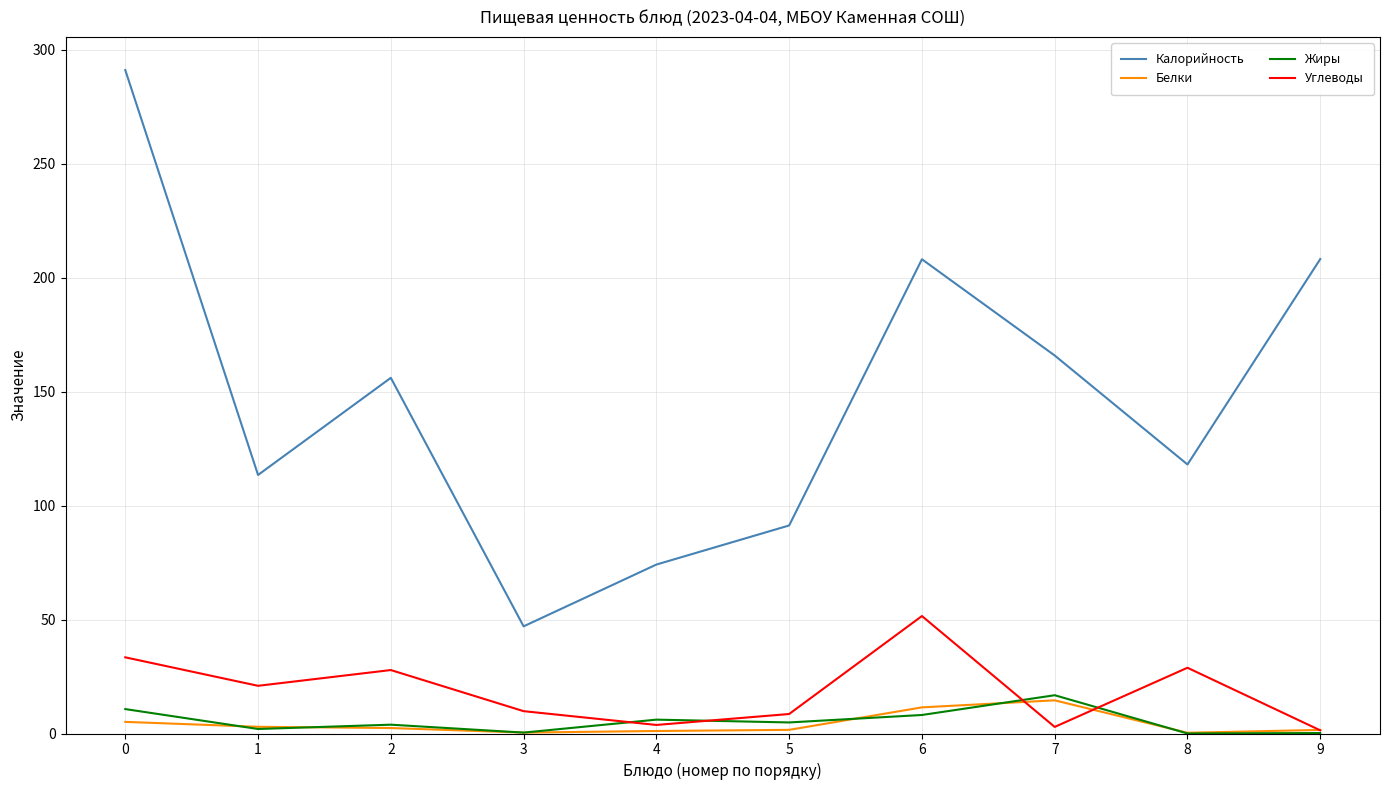

Is it true that Калорийность equals 208.0 at 6?

True